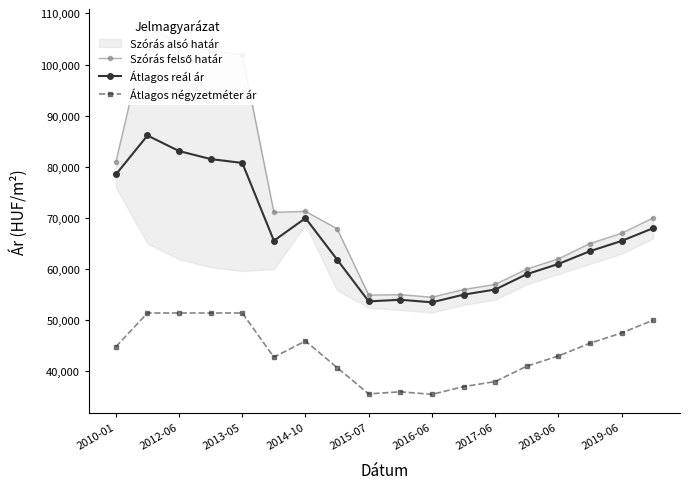

True or false: Átlagos négyzetméter ár and Átlagos reál ár cross at least once.

False